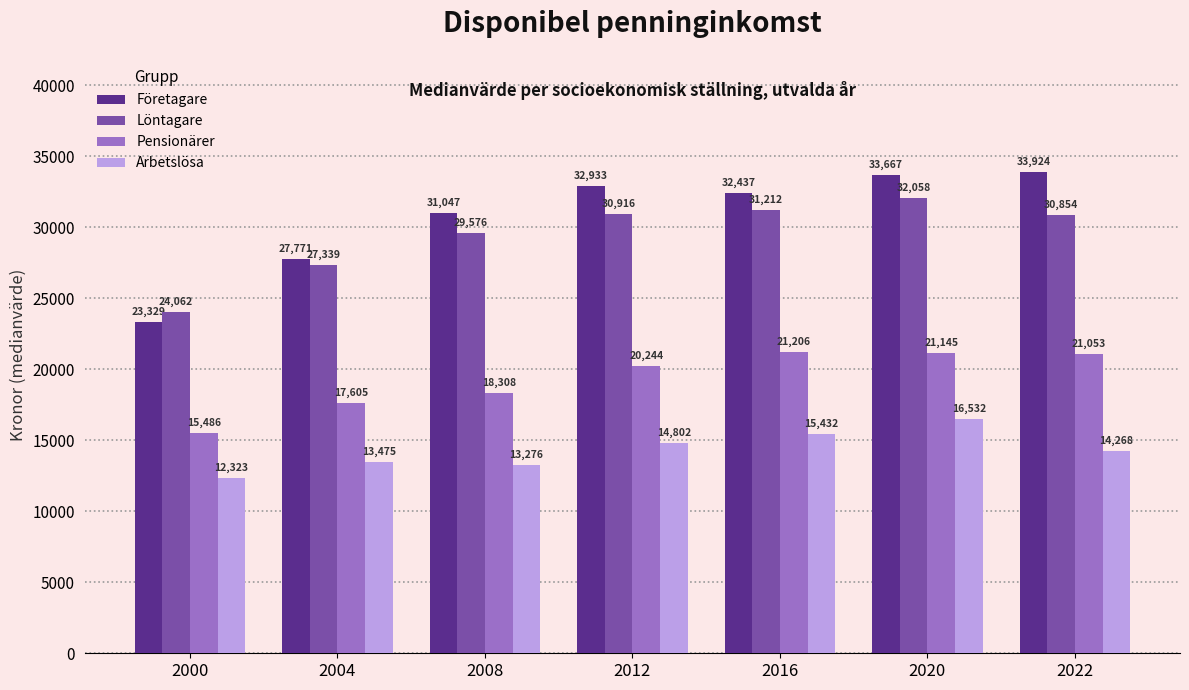

What is the difference between the Företagare values at 2000 and 2022?

10595